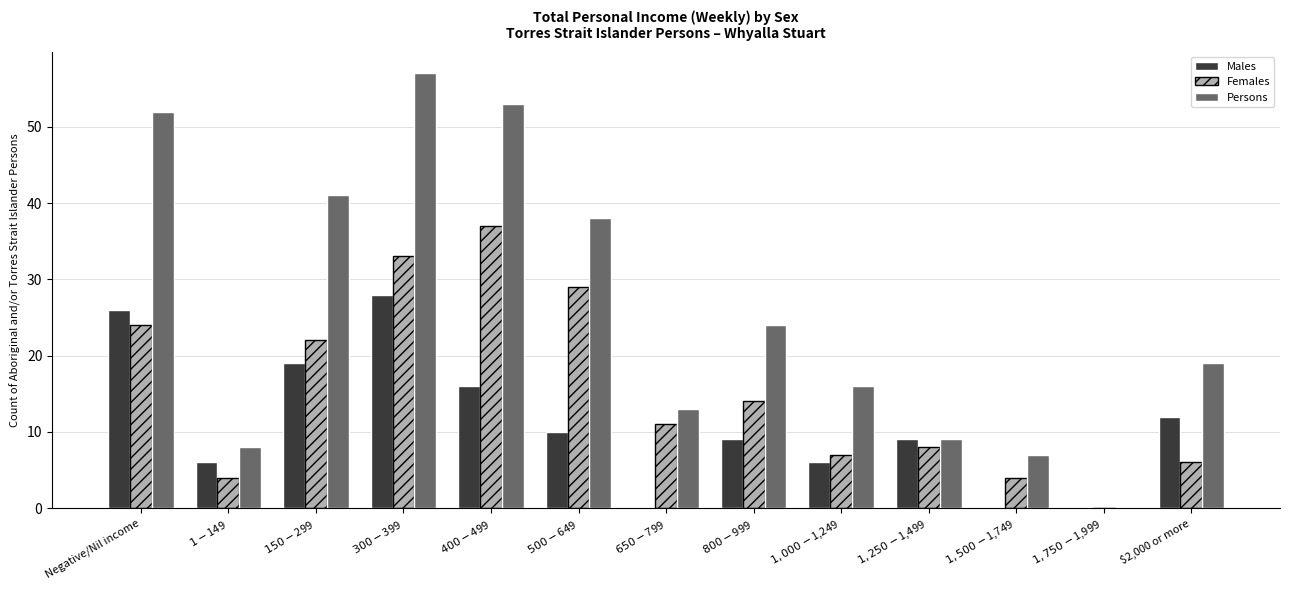

Between $500-$649 and $650-$799, which series saw the biggest shift?

Persons